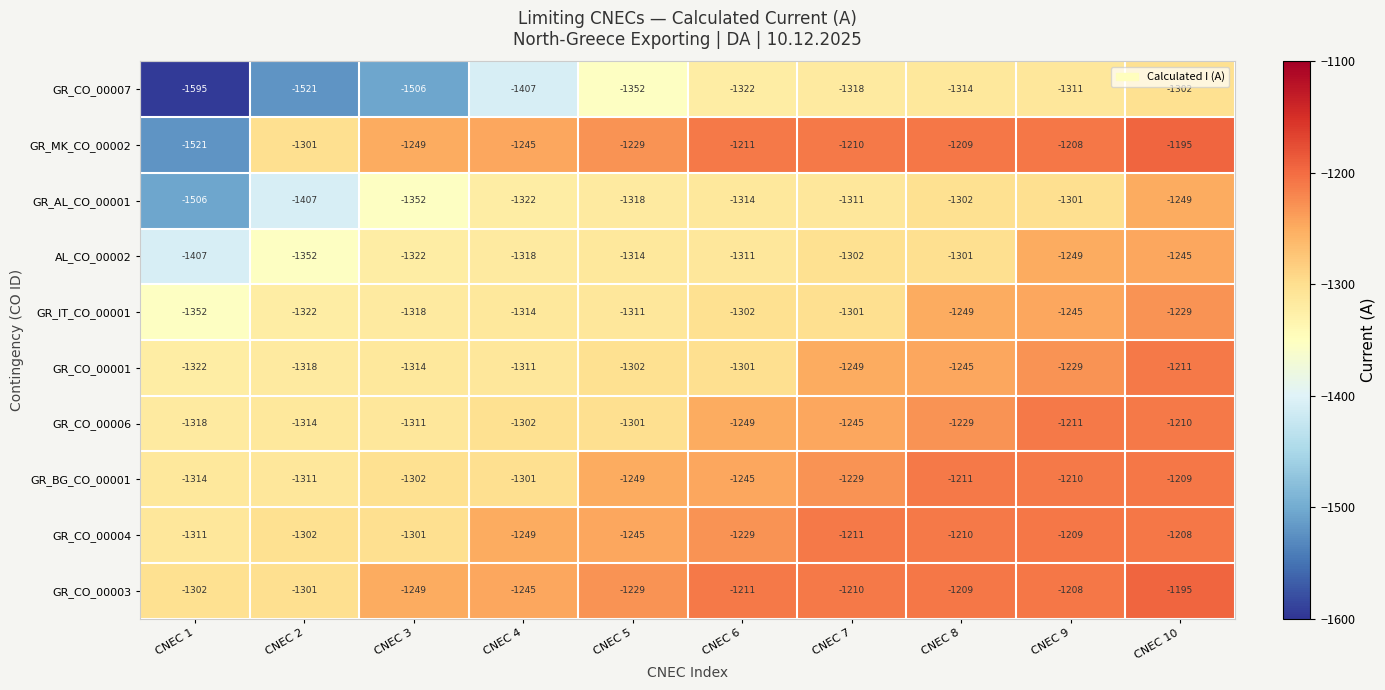

The value of GR_CO_00003 at CNEC 4 is -1245. True or false?

True